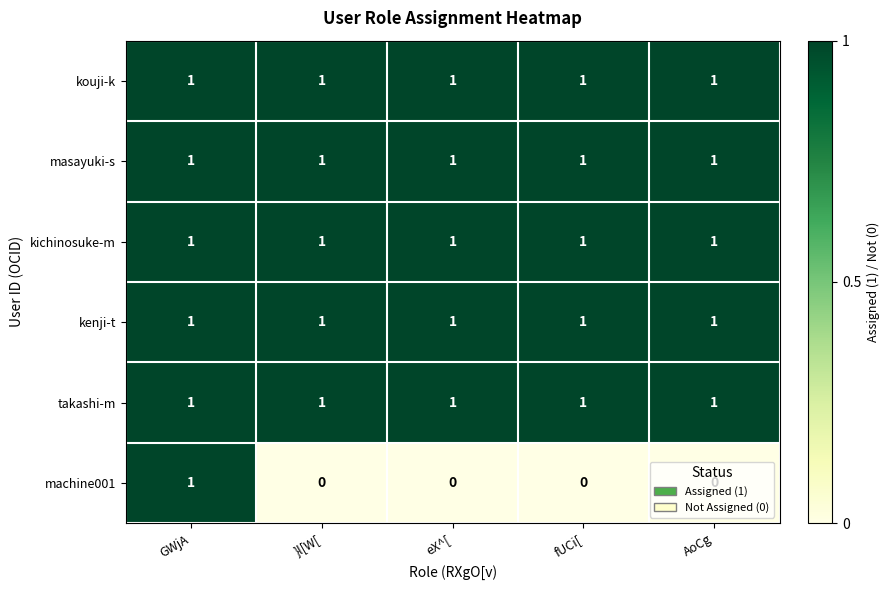

Which series changed the most between GWjA and eX^[?

machine001